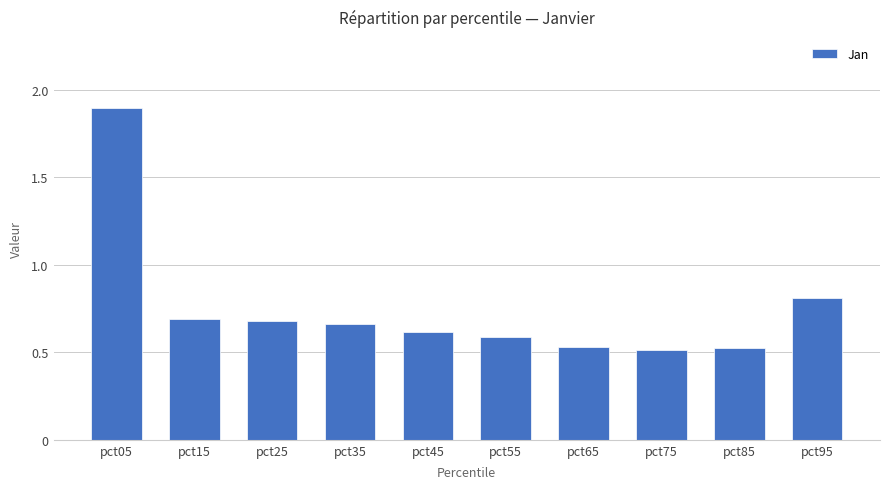

True or false: the data shows 0.9 at pct85.

False